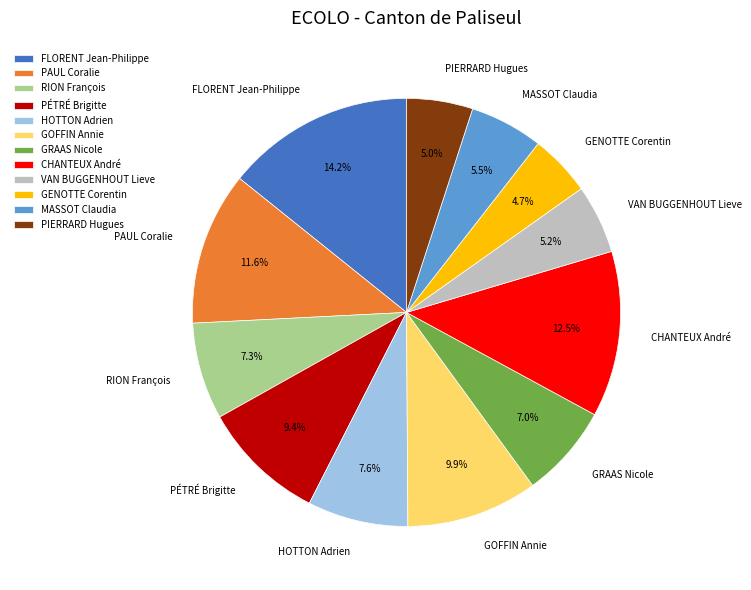

How many segments does this pie chart have?

12